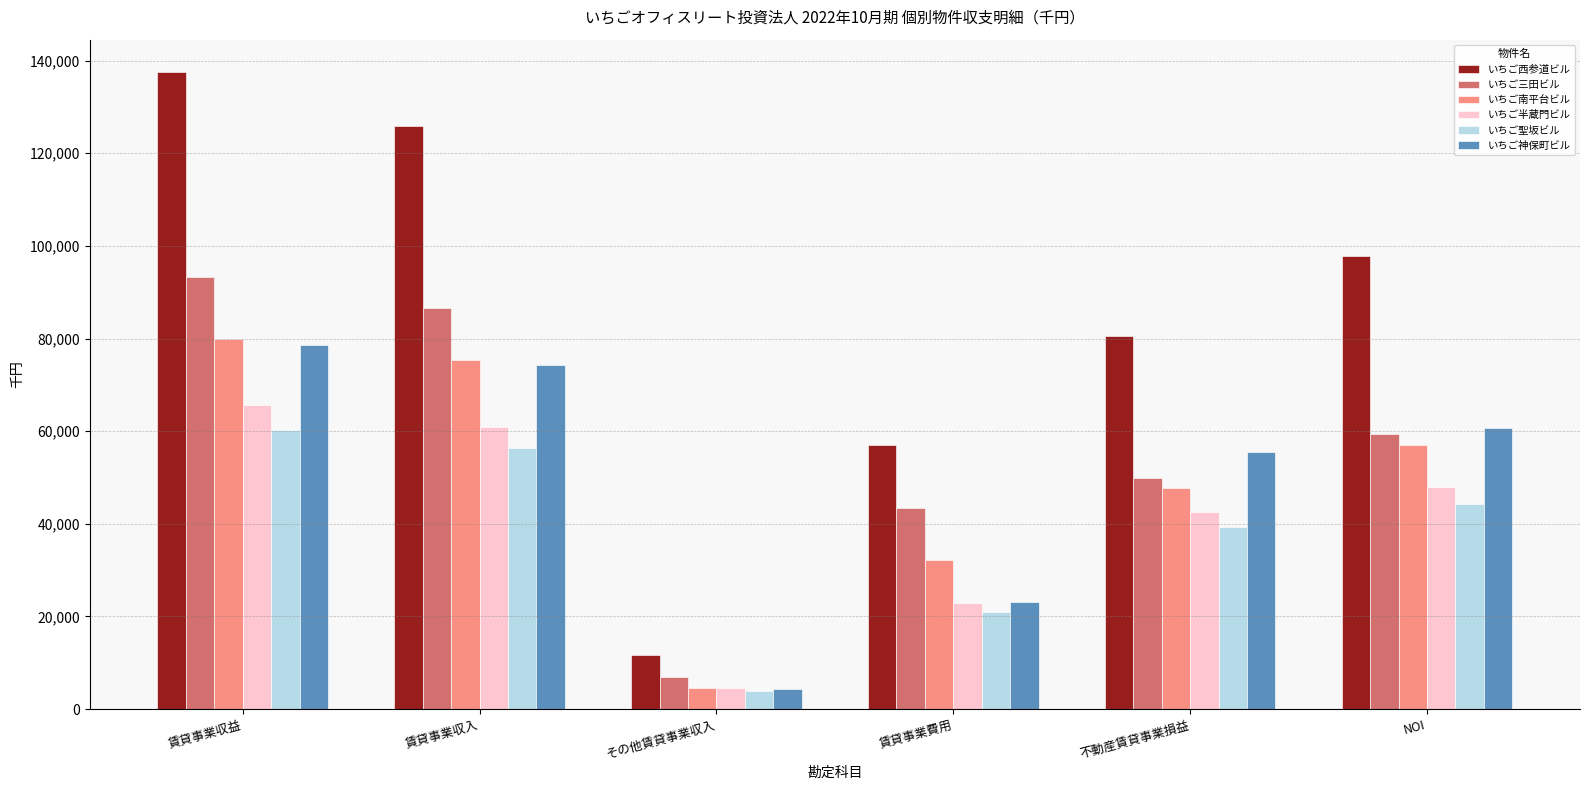

What is the value of the いちご神保町ビル bar at the 1st from the left?

78591